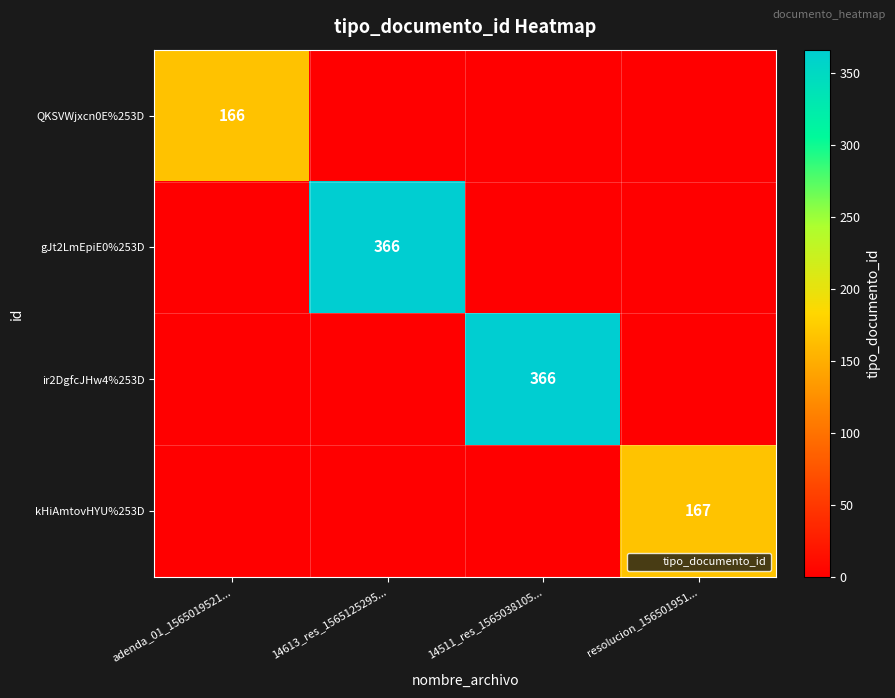

Is it true that QKSVWjxcn0E%253D equals -86 at 14613_res_1565125295...?

False